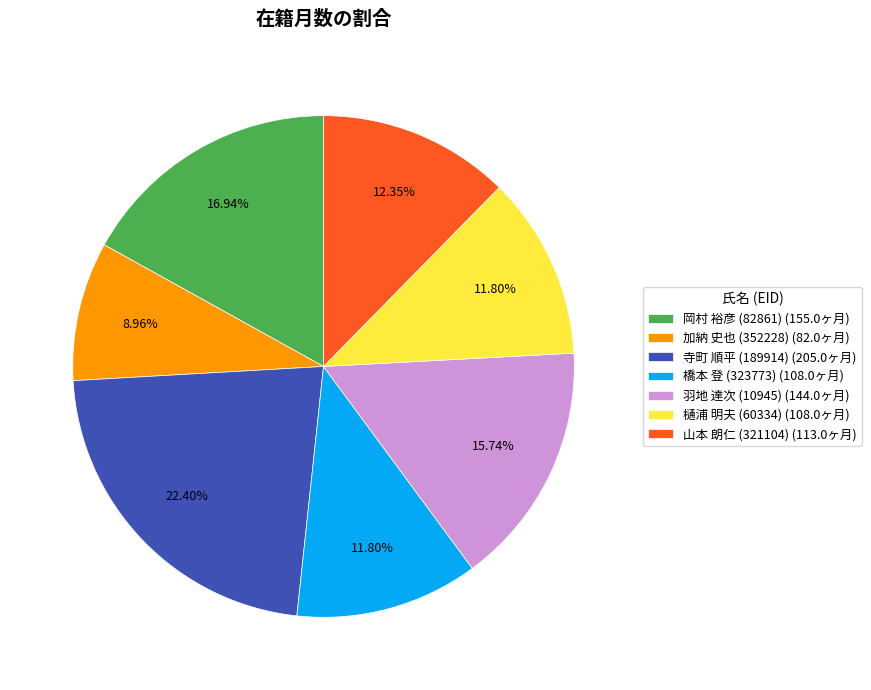

Does any single category account for the majority?

No